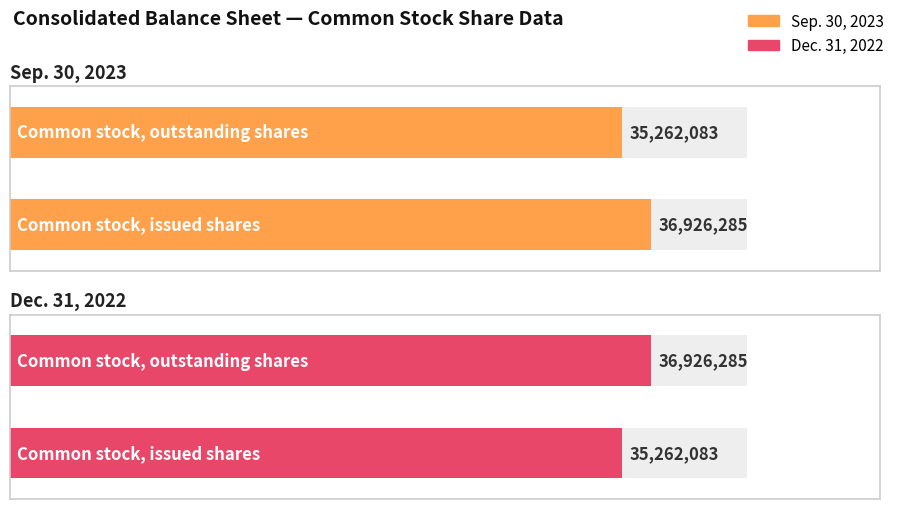

Which series has the largest range (max minus min)?

Sep. 30, 2023